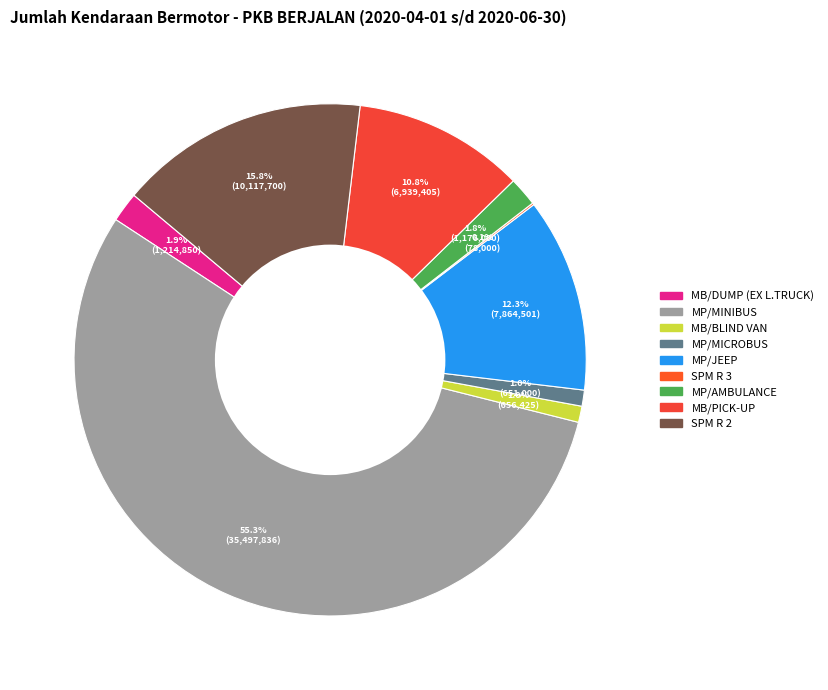

Is there any slice that represents more than half of the pie?

Yes